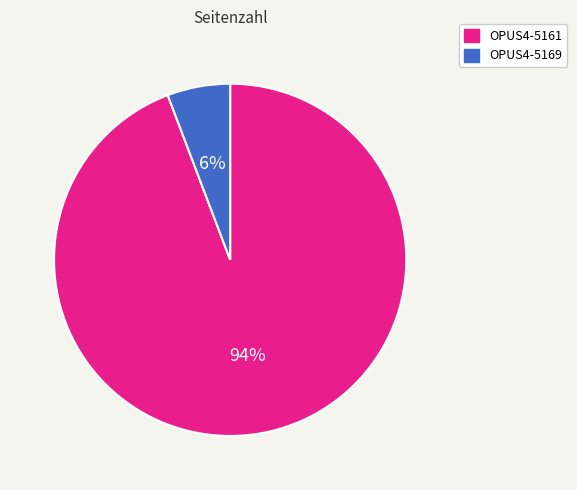

Combined, do OPUS4-5169 and OPUS4-5161 account for over 50%?

Yes